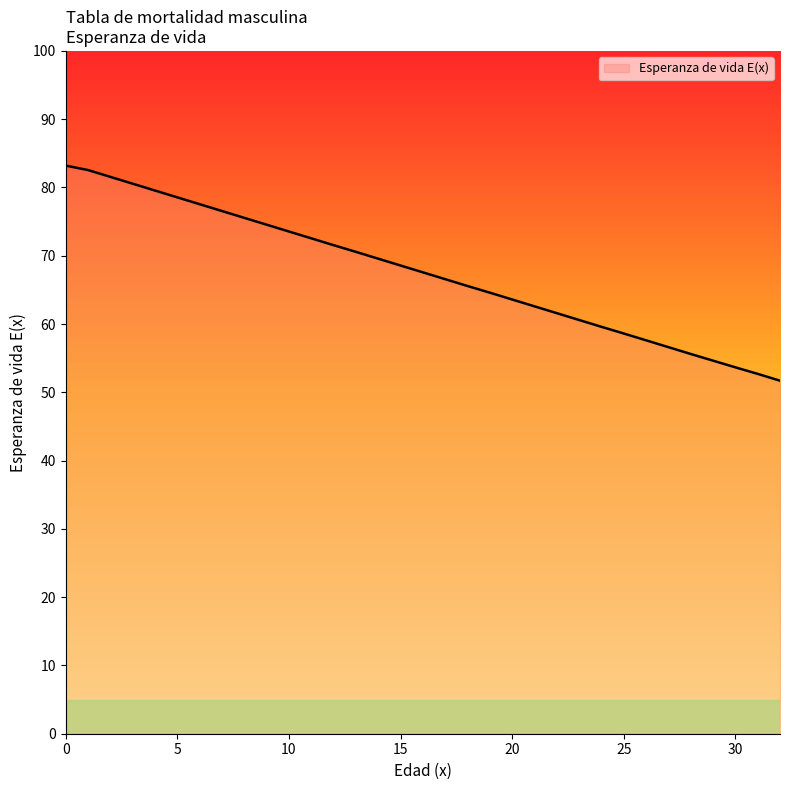

Reading right to left, extract all data points from this chart.

51.7	52.7	53.7	54.6	55.6	56.6	57.6	58.6	59.6	60.6	61.6	62.6	63.6	64.6	65.6	66.6	67.6	68.6	69.6	70.6	71.6	72.6	73.6	74.6	75.6	76.6	77.6	78.6	79.6	80.6	81.6	82.6	83.2